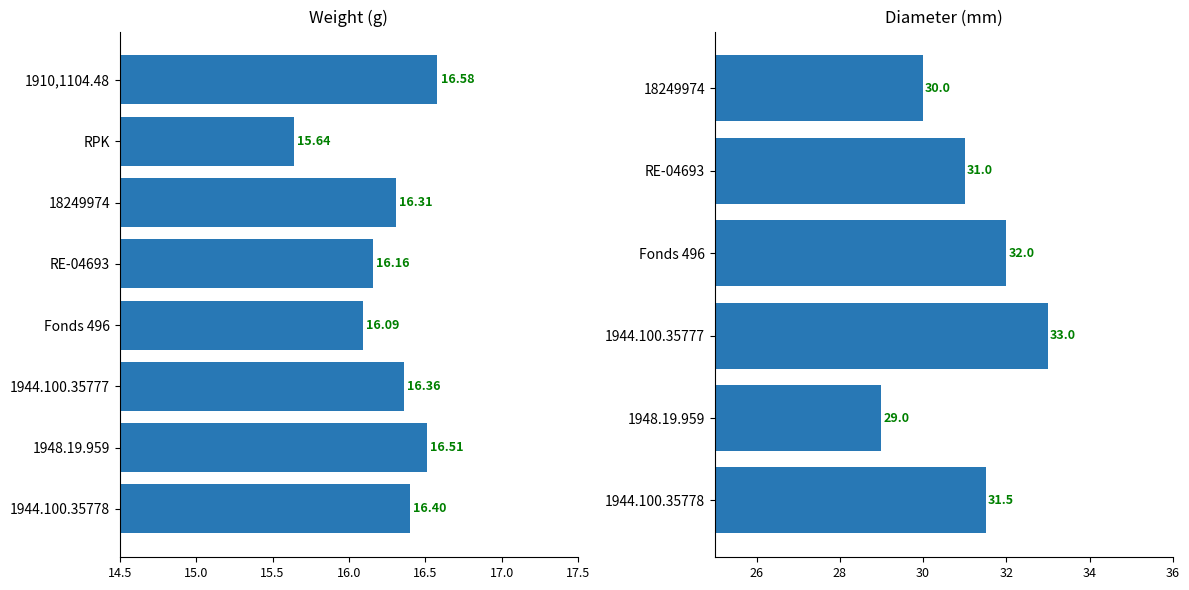

Is it true that the value at Fonds 496 is 16.1?

True